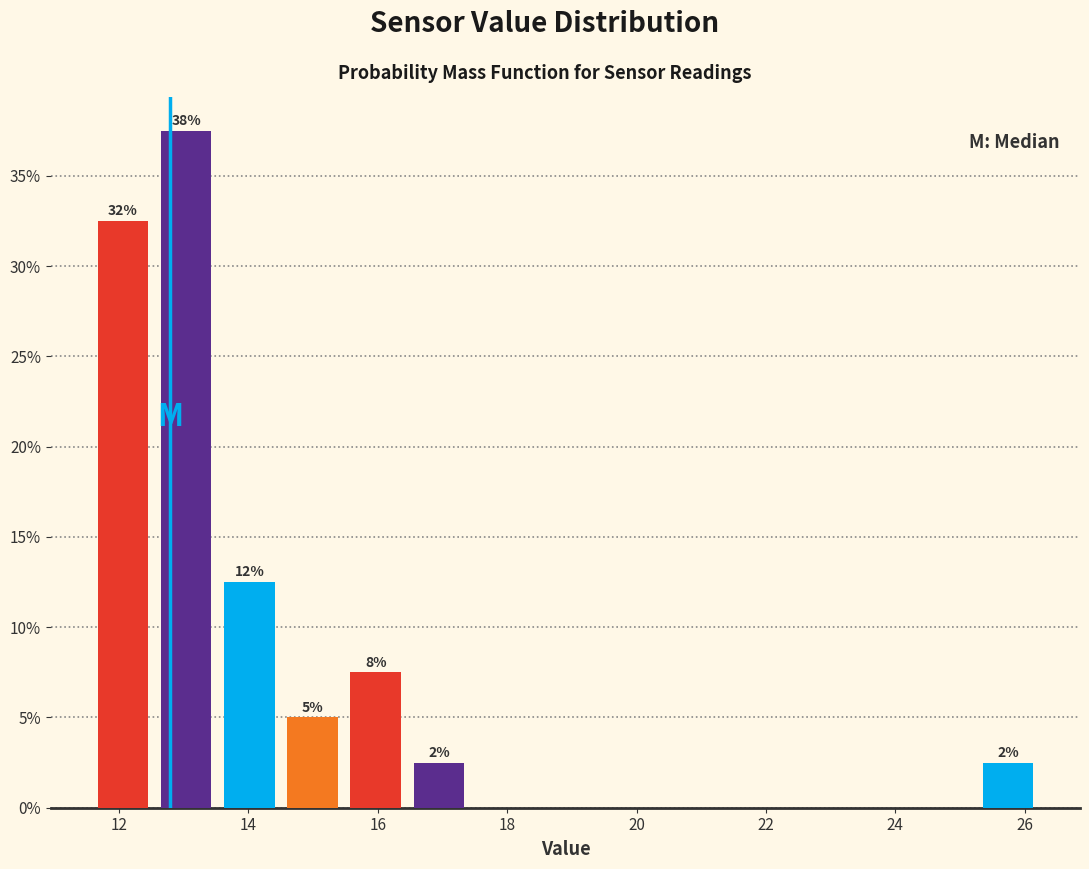

Which range on the x-axis has the tallest bar?

12.6 to 13.6